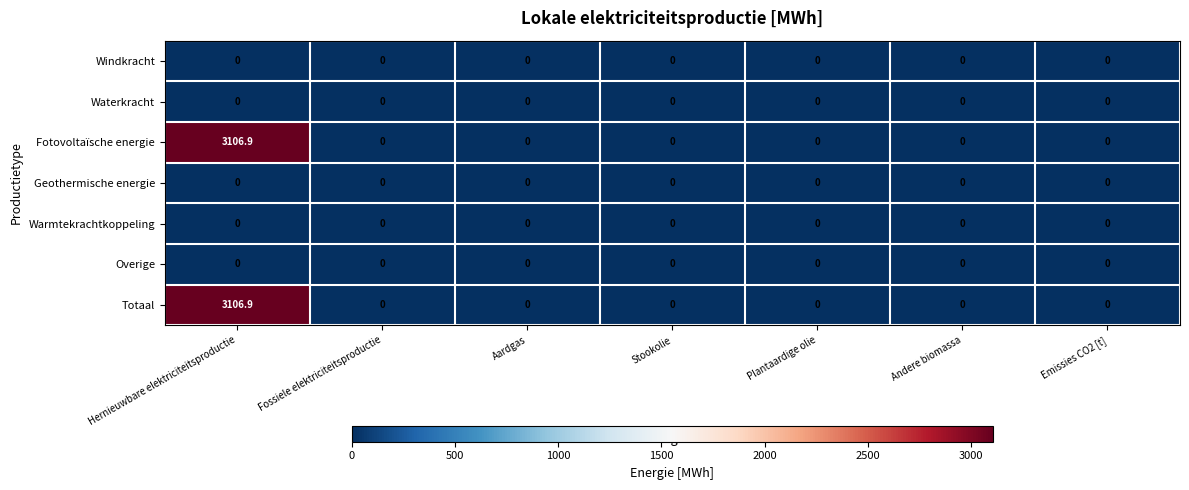

At which category does the chart reach its peak across all series?

Hernieuwbare elektriciteitsproductie